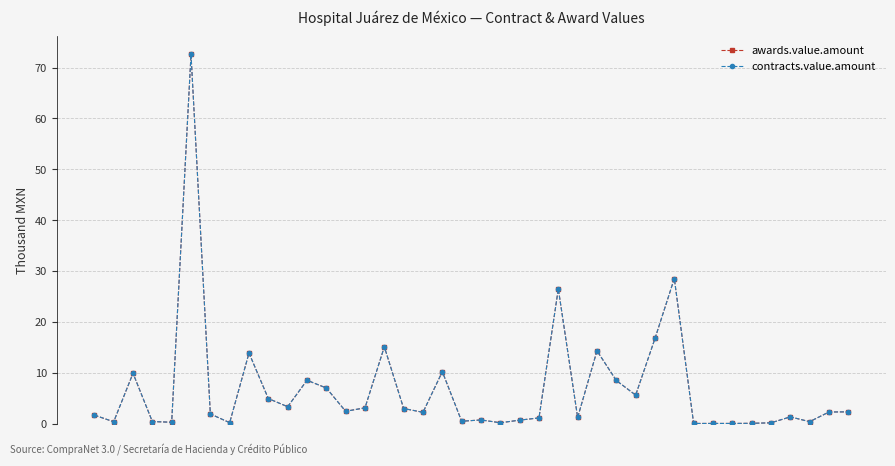

Does the chart have visible grid lines?

Yes